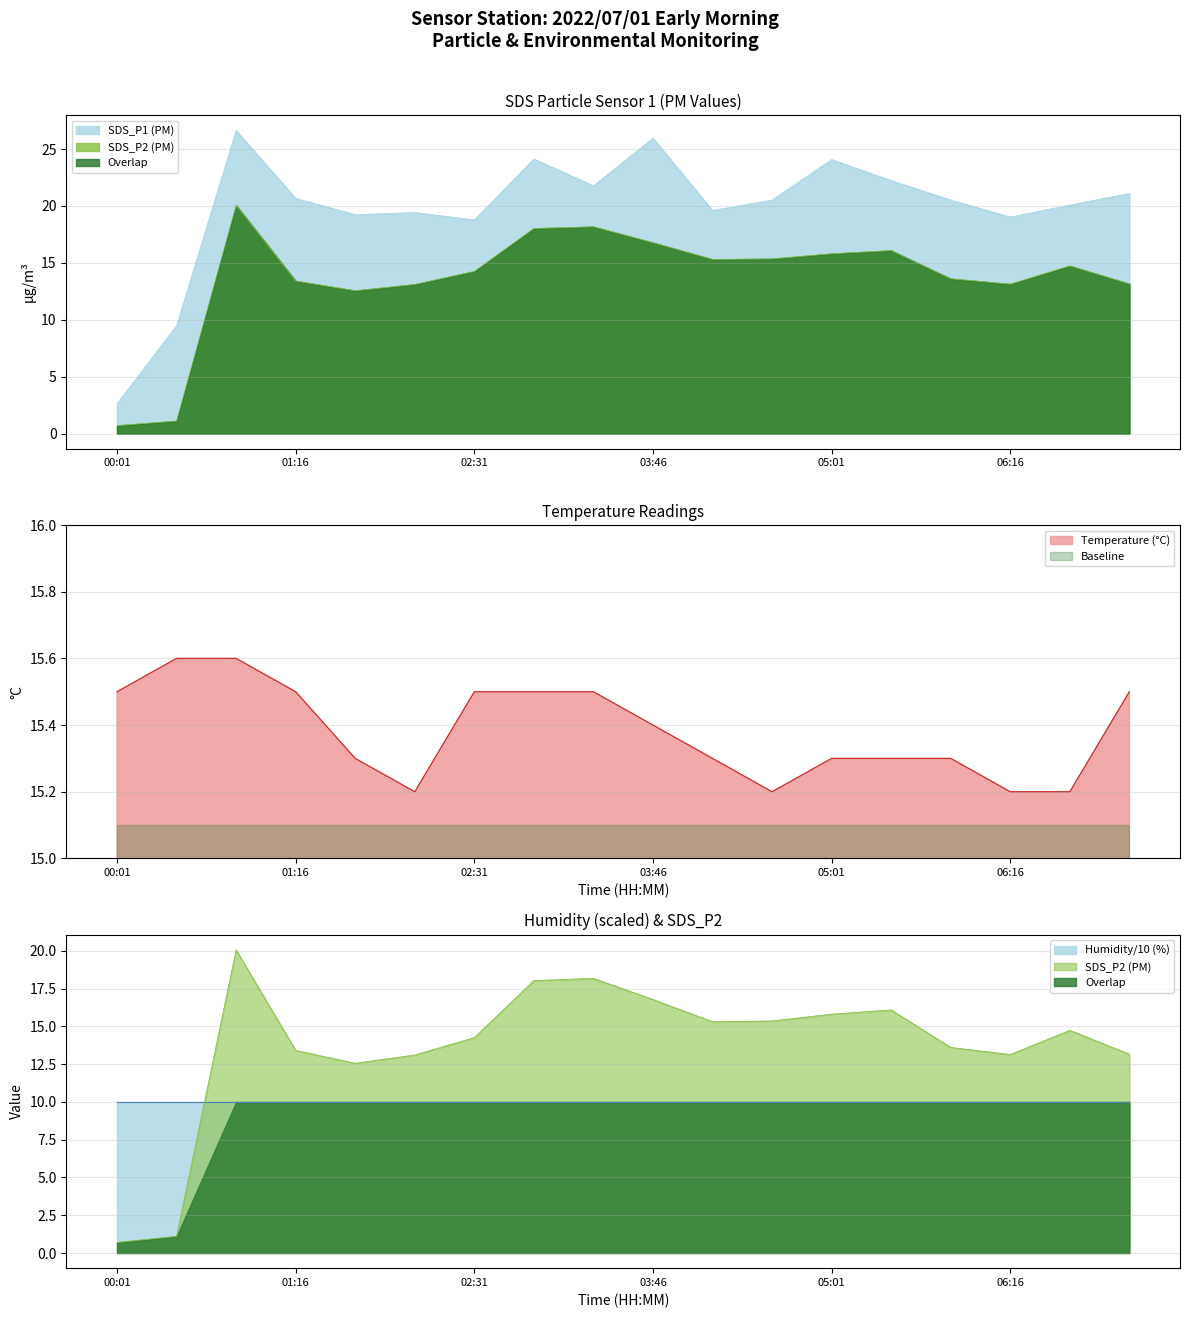

True or false: Temp has a value of 24.0 at 05:26.

False